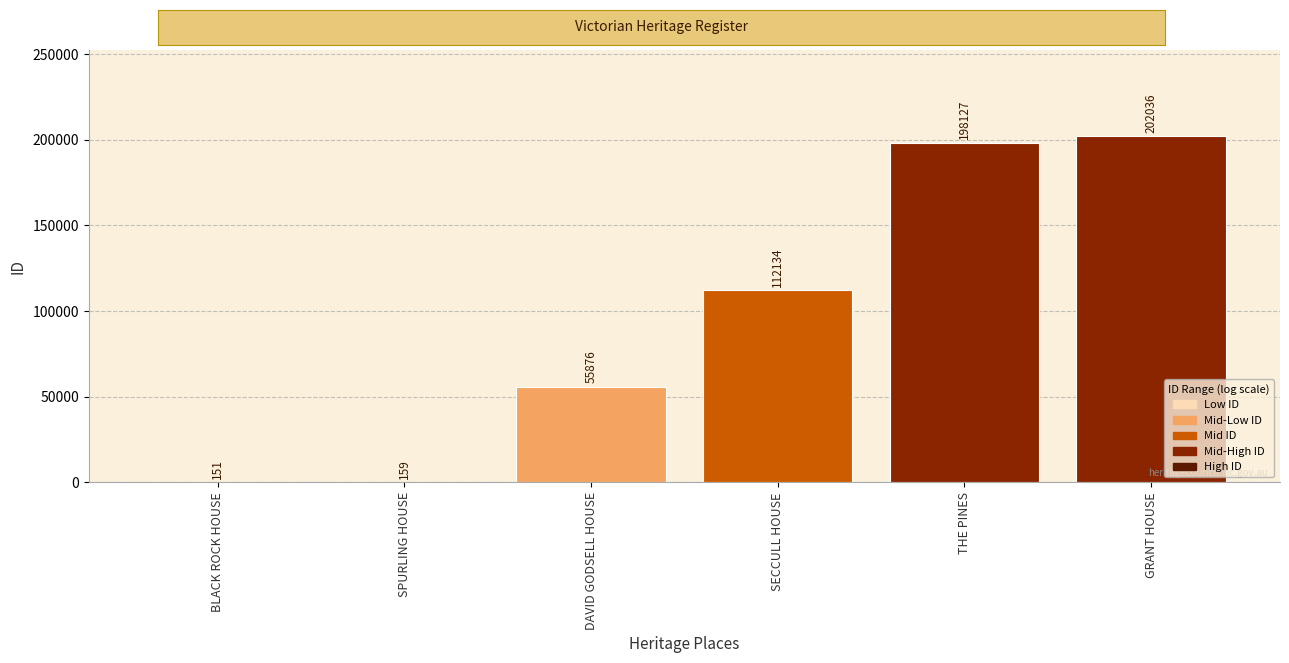

What is the change in value from DAVID GODSELL HOUSE to THE PINES?

+142251